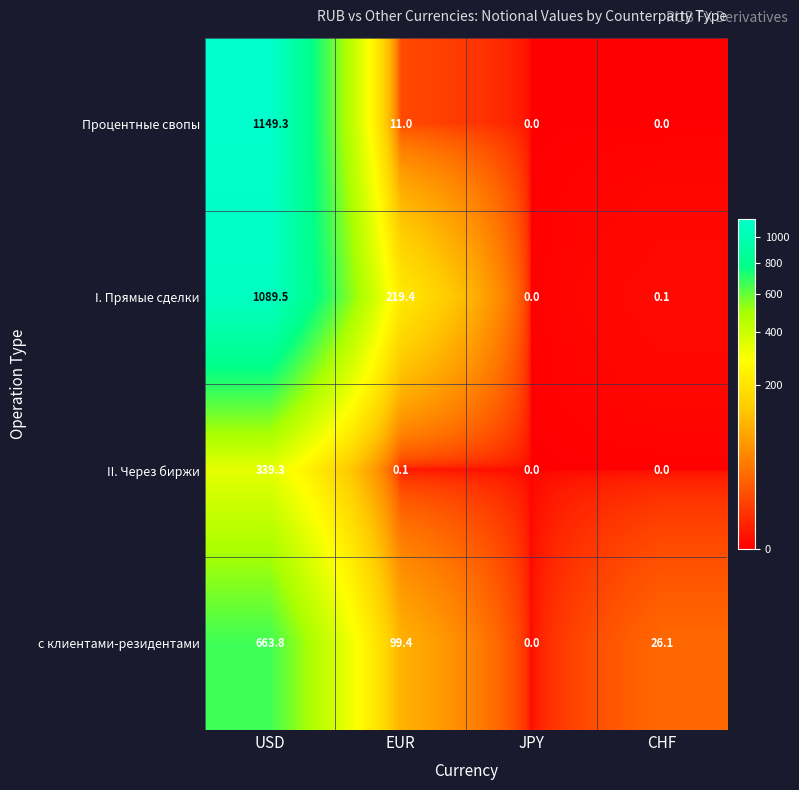

What value does the Процентные свопы series have at USD?

1149.3